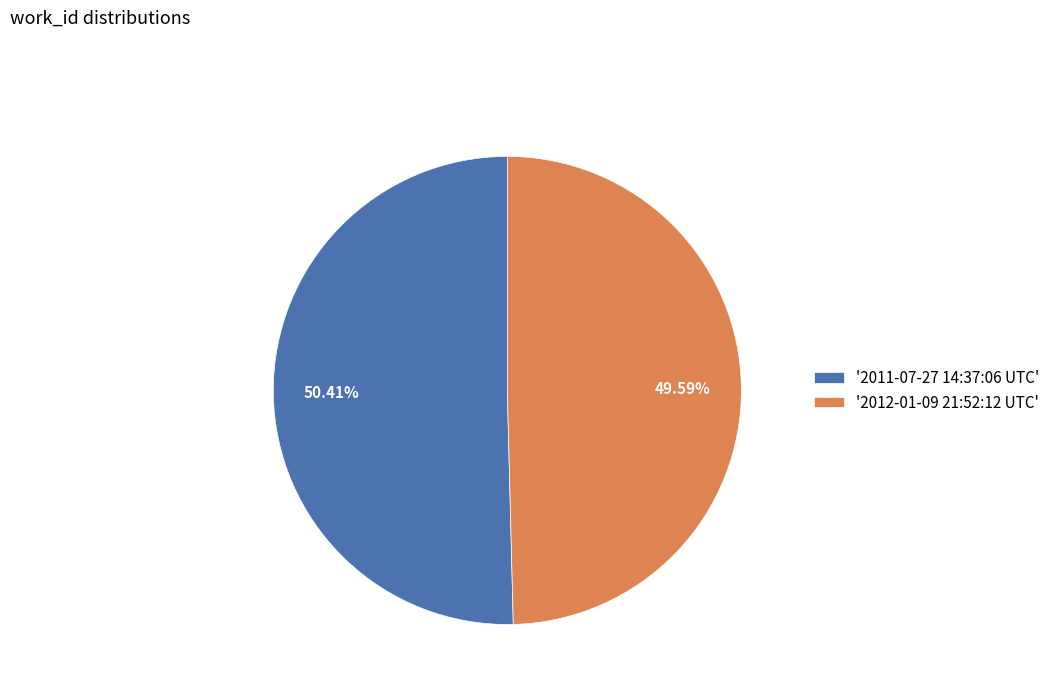

What is the largest slice in the pie chart?

'2011-07-27 14:37:06 UTC'